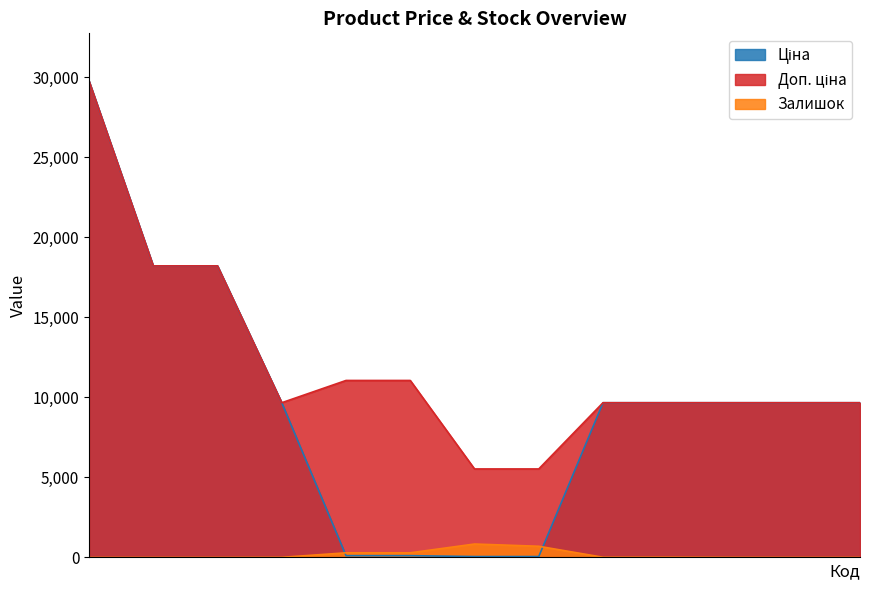

What is the greatest value displayed?

29761.5